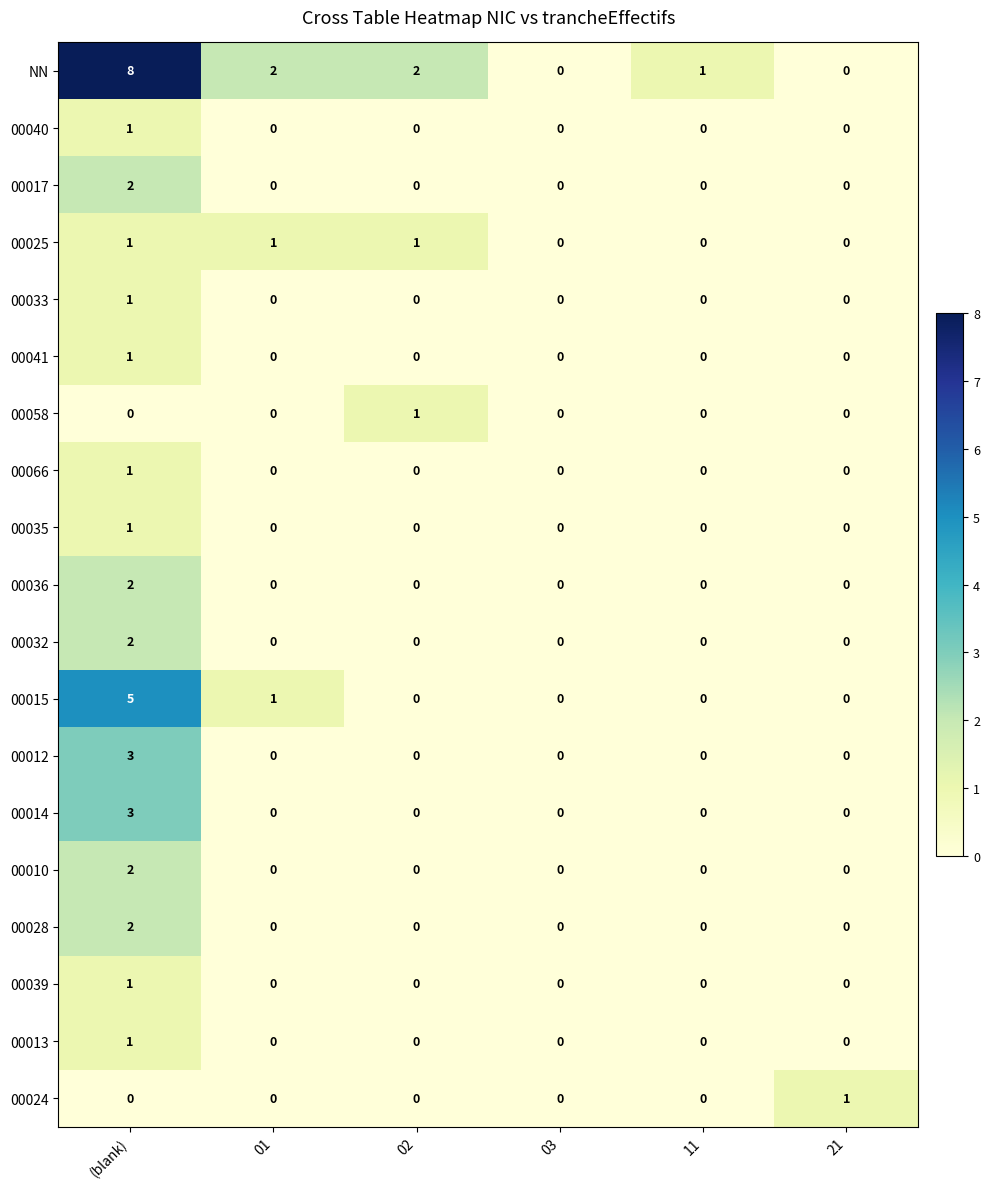

Which category has the highest value in the 00013 series?

(blank)